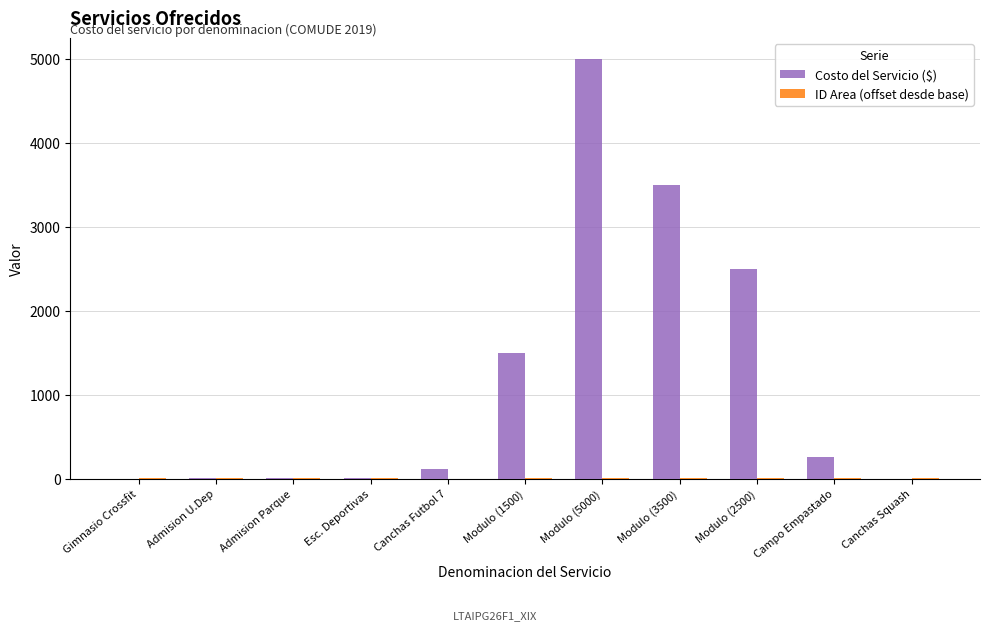

At which category is the sum across all series the highest?

Modulo (5000)